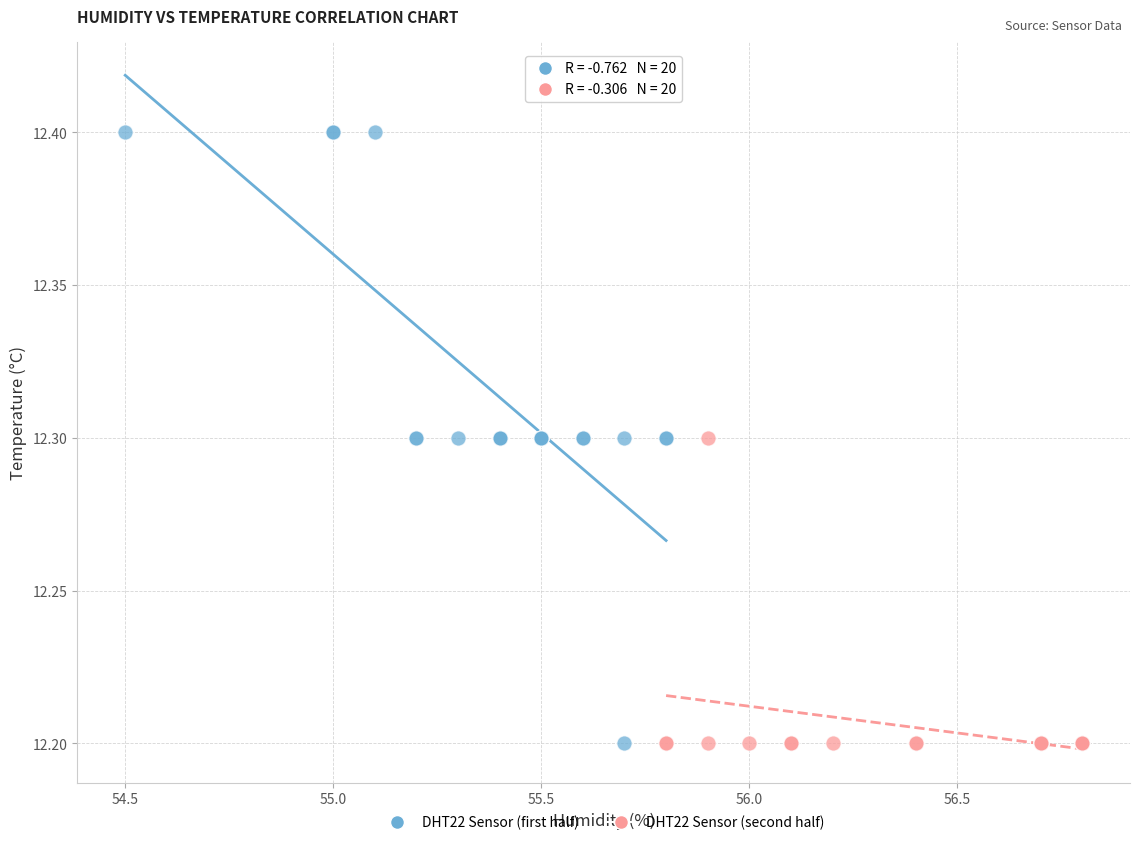

Which series has the widest spread of Y values?

DHT22 Sensor (first half)